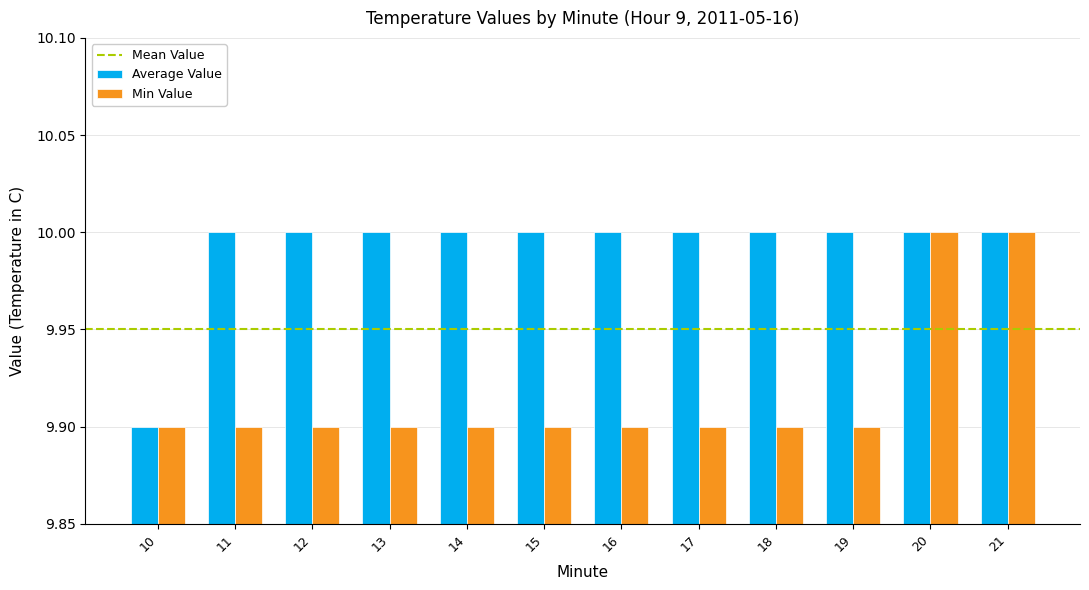

At 12, list the series in order from smallest to largest.

Min Value, Average Value